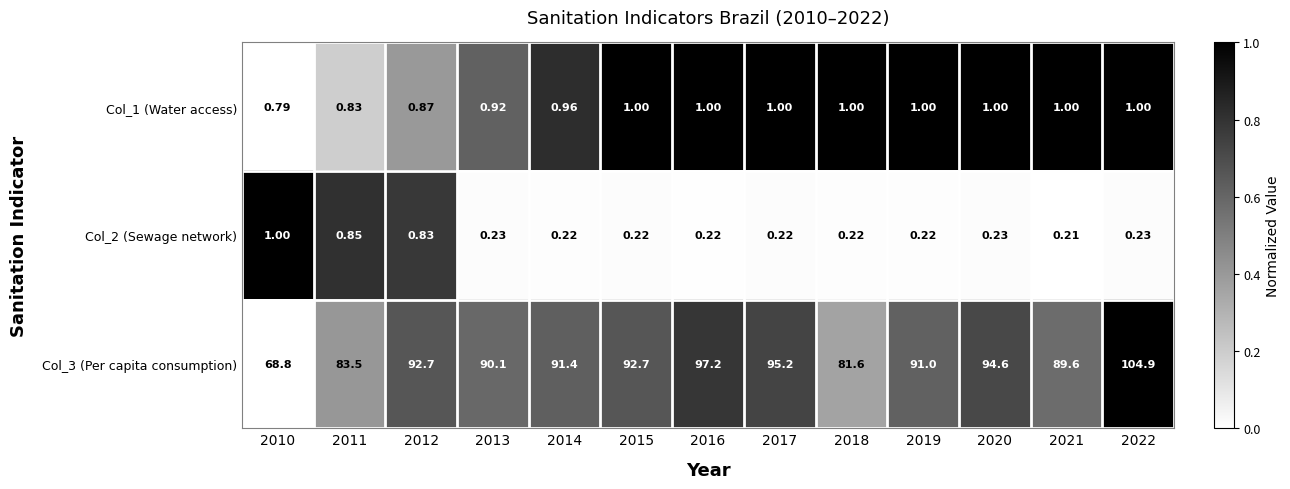

What is the difference between the highest and lowest values at 2012?

91.9